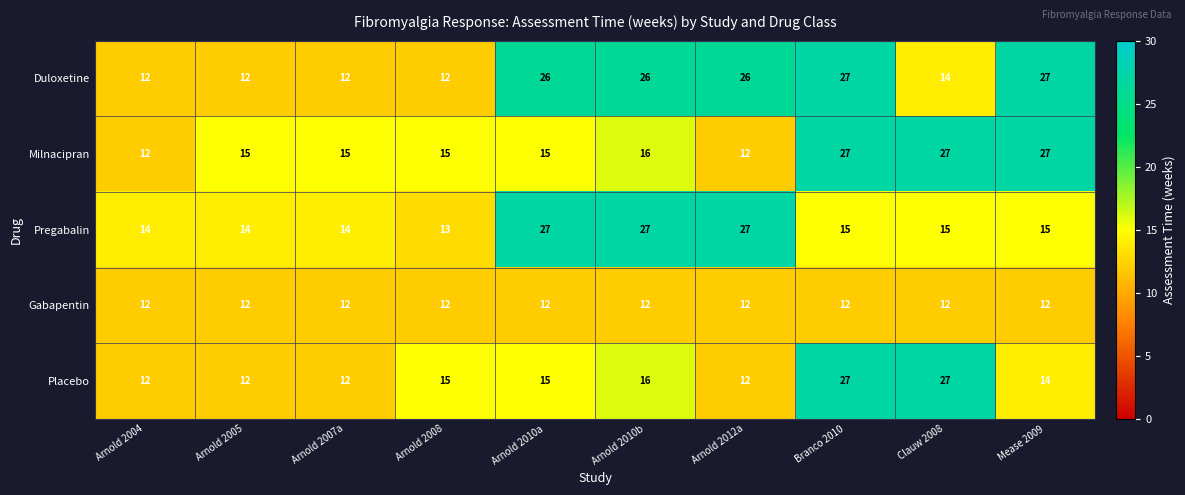

What is the approximate value of Duloxetine at Branco 2010, to the nearest 5?

25